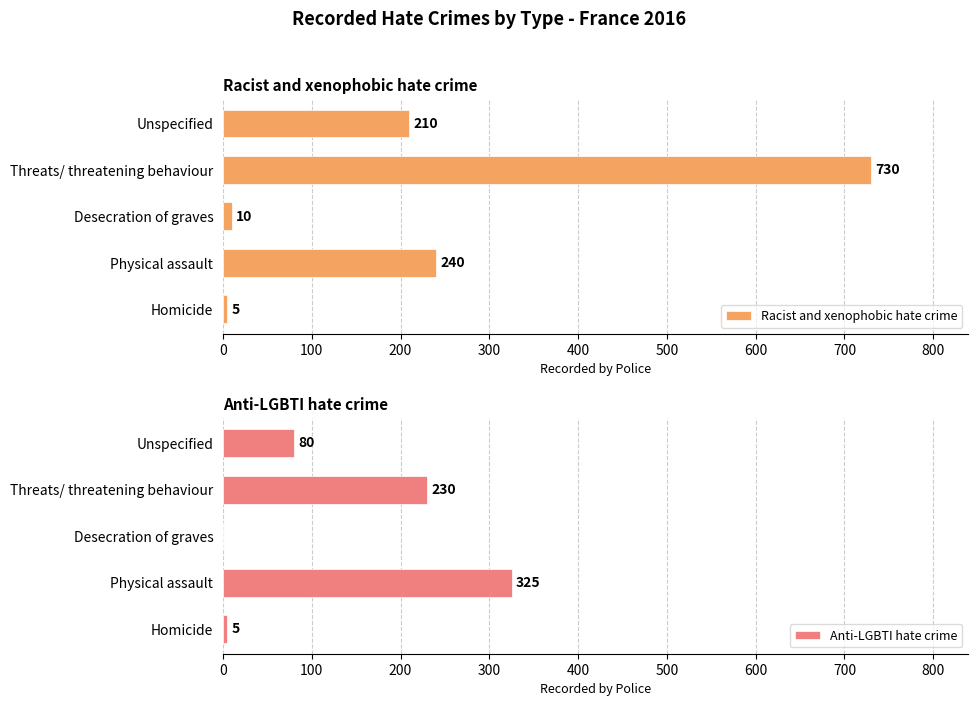

Which series has the largest total across all categories?

Racist and xenophobic hate crime